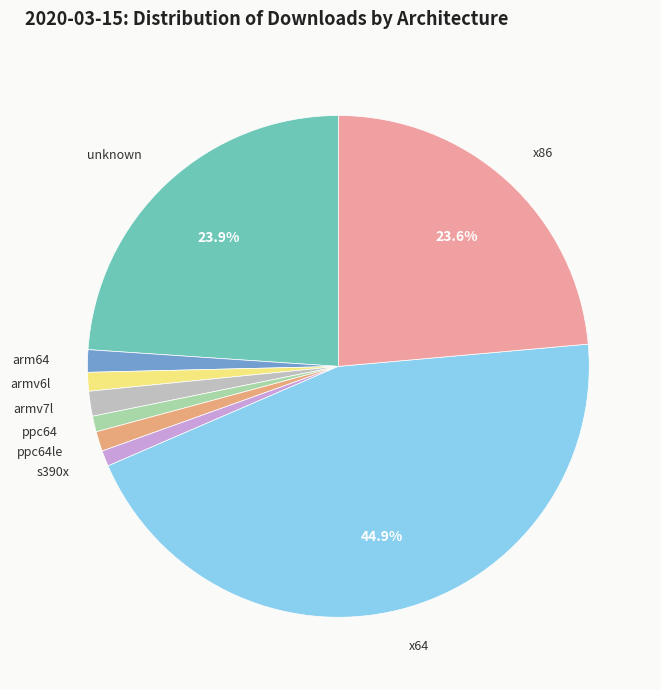

To the nearest percent, what is the average slice percentage?

11%